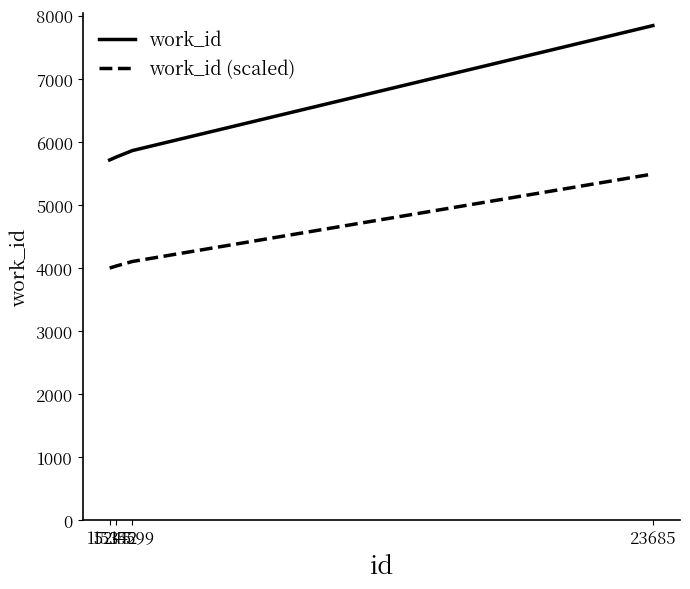

The value of work_id at 15342 is 5760.0. True or false?

True